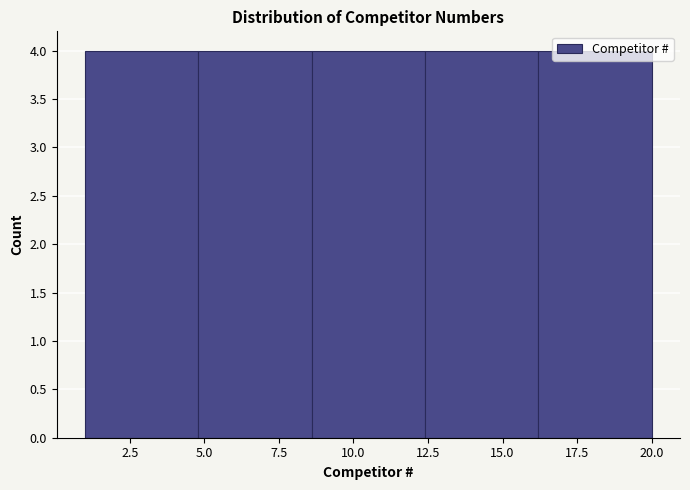

Reading left to right, list every bar in this chart as the range it spans on the x-axis followed by its height. Neither the bar edges nor the heights are printed on the chart, so give them approximately, as read against the axes.

1.0 to 4.8: 4
4.8 to 8.6: 4
8.6 to 12.4: 4
12.4 to 16.2: 4
16.2 to 20.0: 4